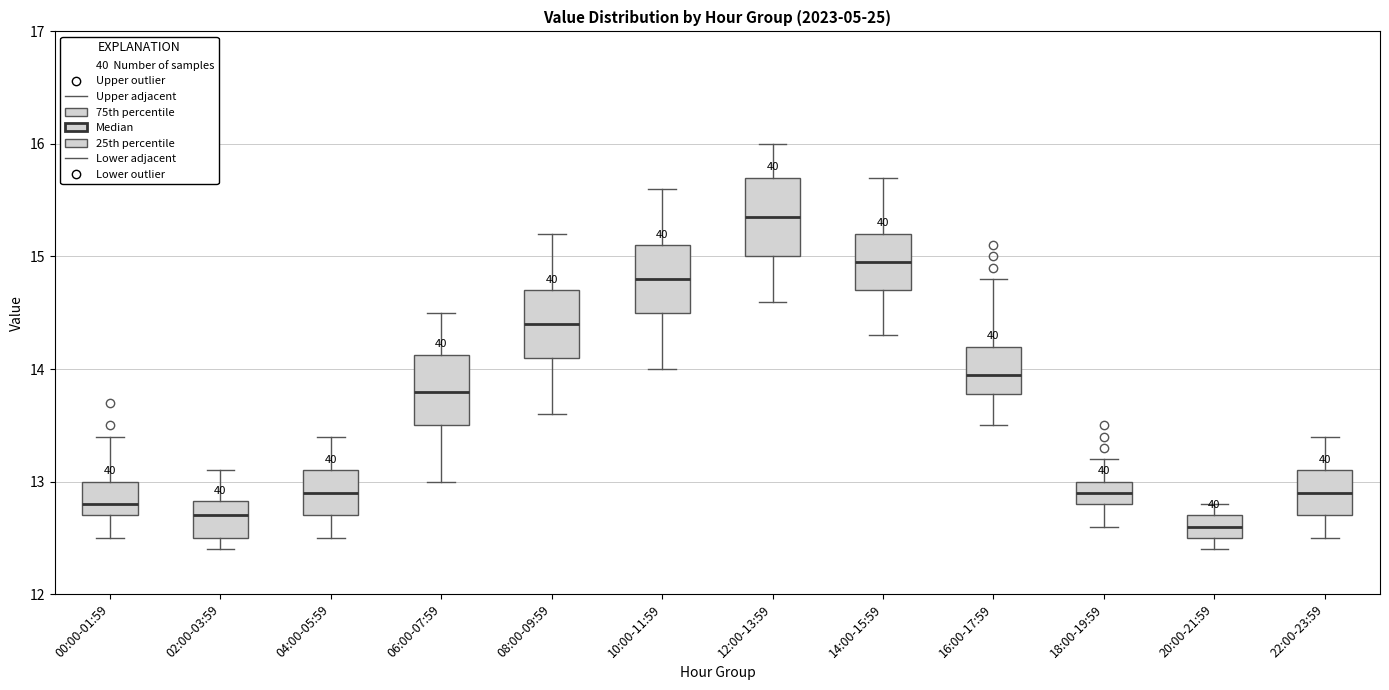

Where is the upper edge of the box for 18:00-19:59 on the y-axis? The values are not printed on the chart, so give them approximately, as read against the axis.

13.0